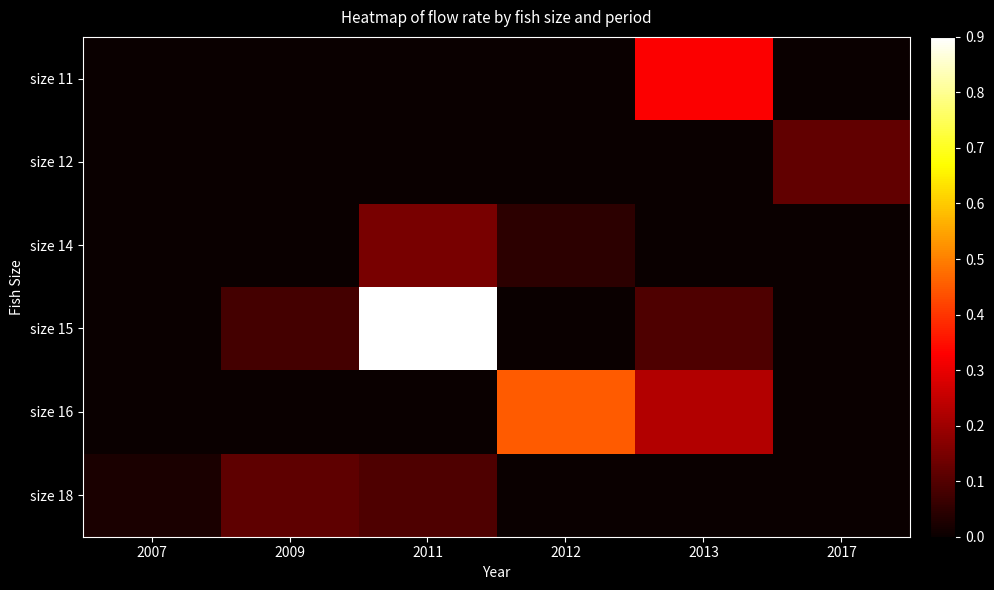

Which series changed the most between 2009 and 2017?

size 12